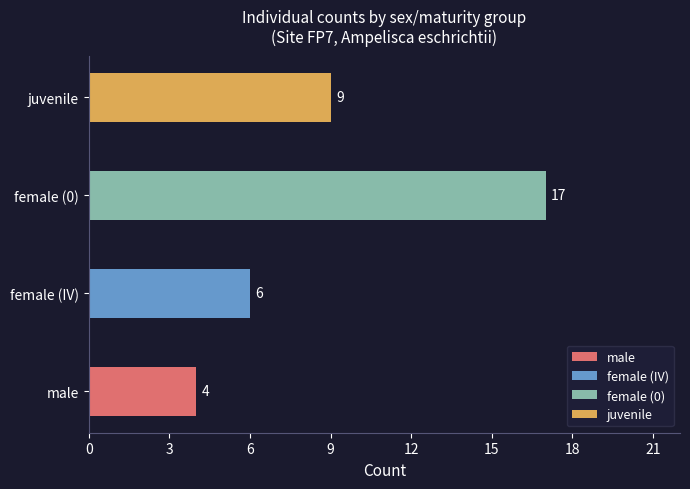

The chart shows a value of 2 at male. True or false?

False